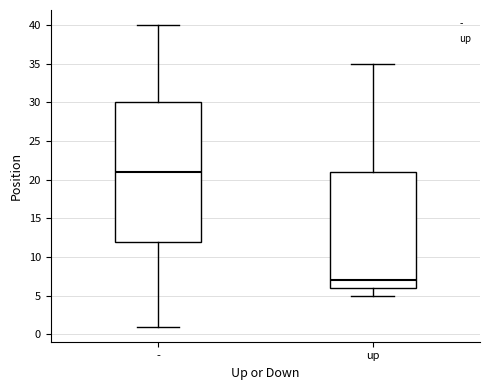

Reading left to right, read every box against the y-axis: the position of its median line, the range the box covers, and the ends of its whiskers. The values are not printed on the chart, so give them approximately, as read against the axis.

-: median 21, box 12 to 30, whiskers 1 to 40
up: median 7, box 6 to 21, whiskers 5 to 35